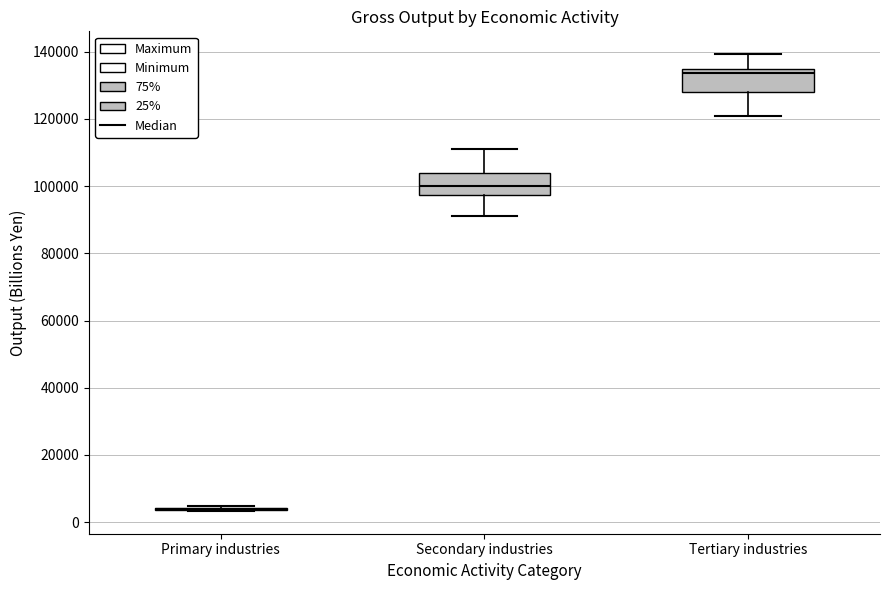

Where does the upper whisker of the box for Tertiary industries end on the y-axis? The values are not printed on the chart, so give them approximately, as read against the axis.

140000